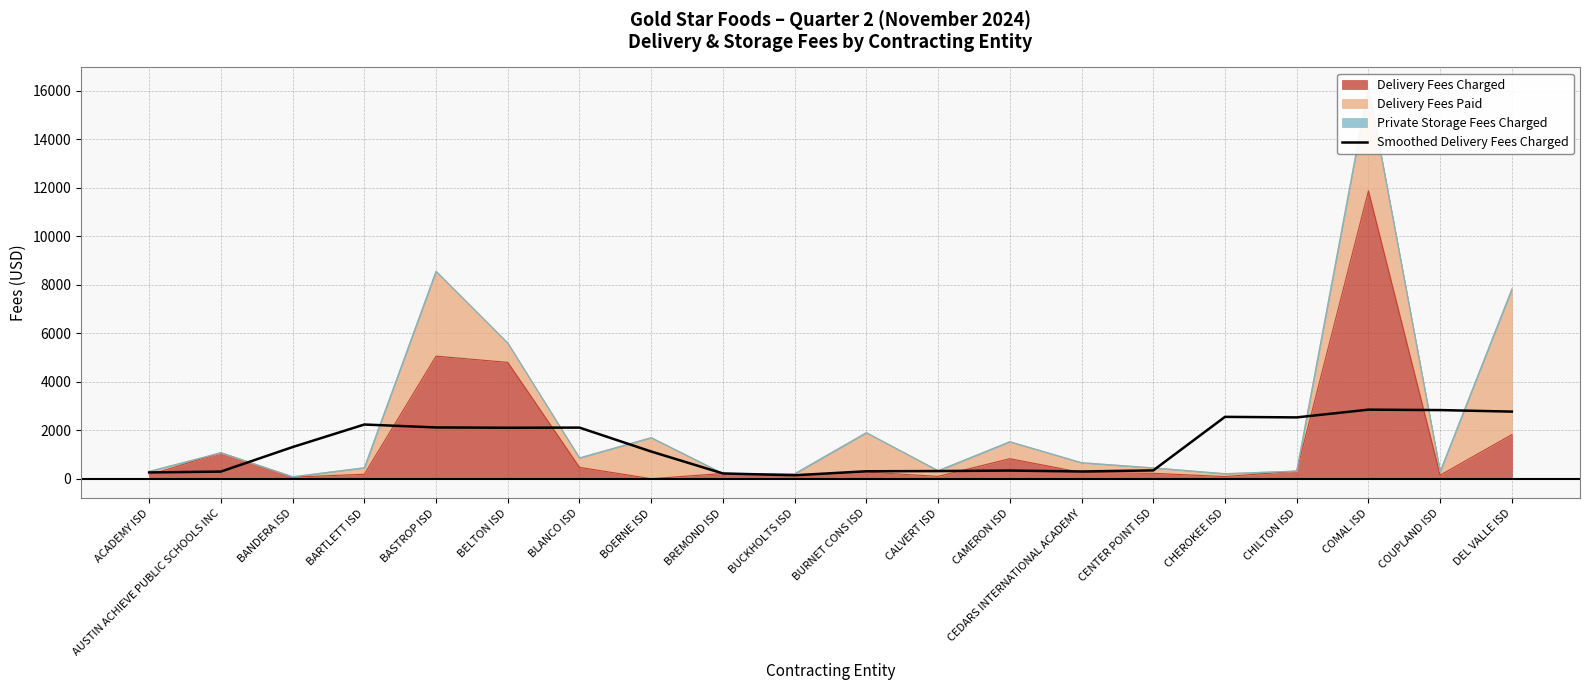

Reading right to left, transcribe all the data shown in this chart.

DEL VALLE ISD=2766.9	COUPLAND ISD=2829.6	COMAL ISD=2846.9	CHILTON ISD=2527.7	CHEROKEE ISD=2550.0	CENTER POINT ISD=340.5	CEDARS INTERNATIONAL ACADEMY=296.9	CAMERON ISD=334.5	CALVERT ISD=314.0	BURNET CONS ISD=305.5	BUCKHOLTS ISD=140.7	BREMOND ISD=215.0	BOERNE ISD=1119.6	BLANCO ISD=2106.5	BELTON ISD=2100.4	BASTROP ISD=2113.3	BARTLETT ISD=2233.7	BANDERA ISD=1304.1	AUSTIN ACHIEVE PUBLIC SCHOOLS INC=293.1	ACADEMY ISD=256.6